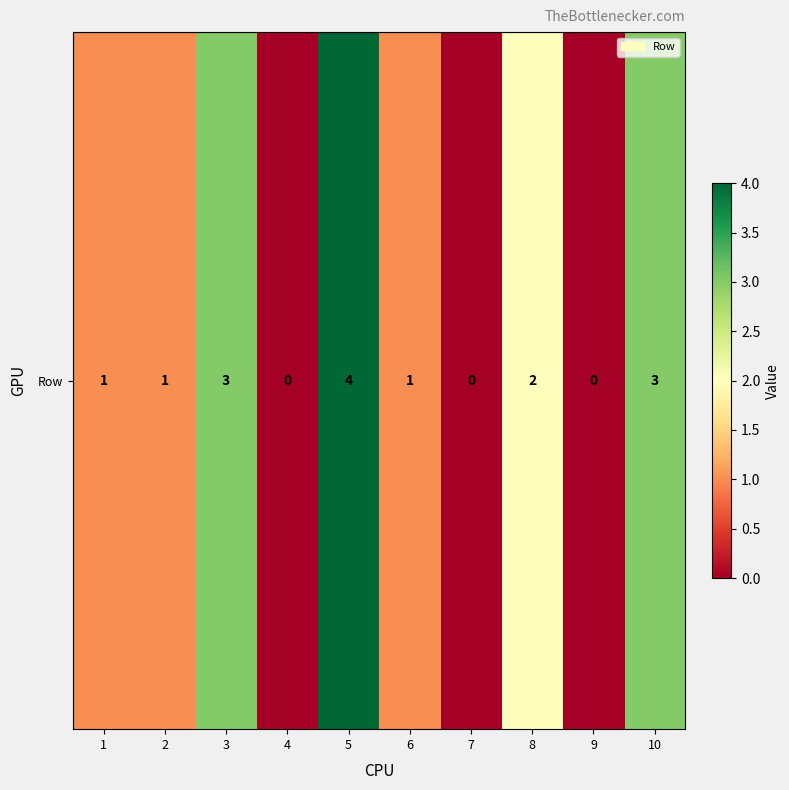

What is the change in value from 3 to 6?

-2